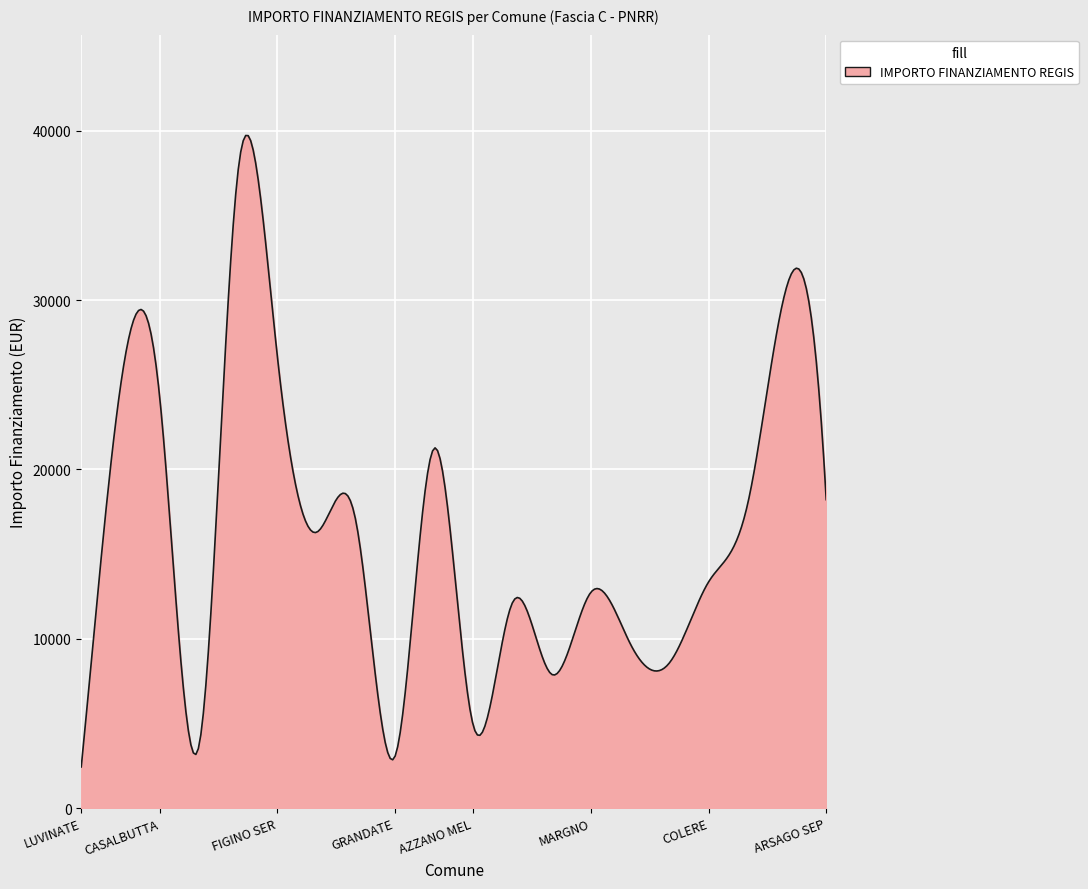

What is the difference between the maximum and minimum values?

37287.6